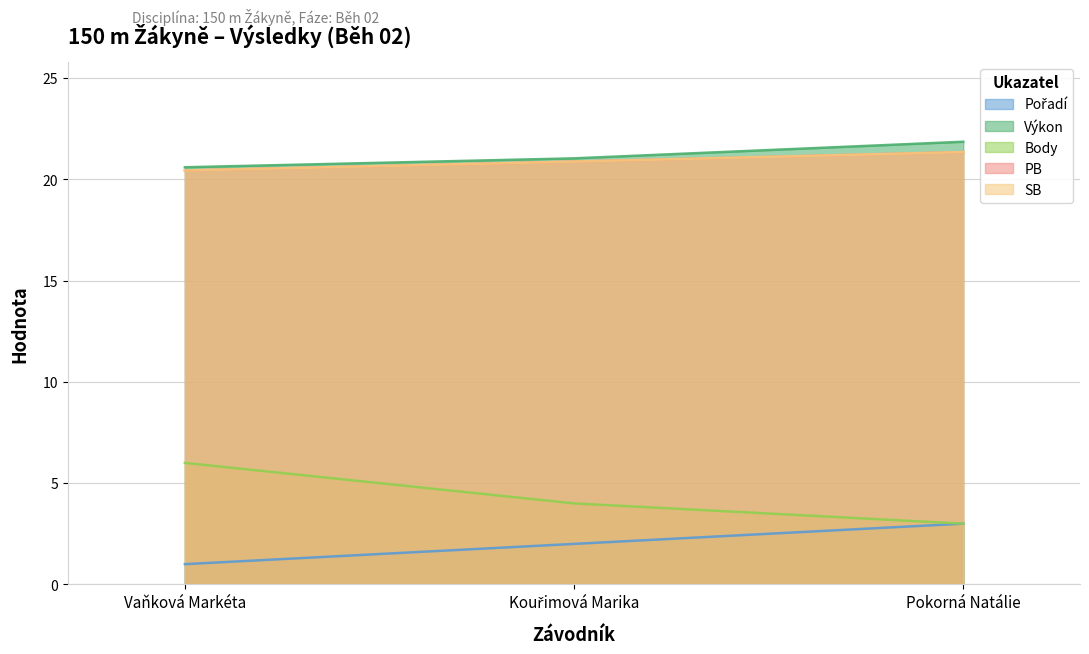

What is the difference between the maximum and minimum values in the PB series?

0.9